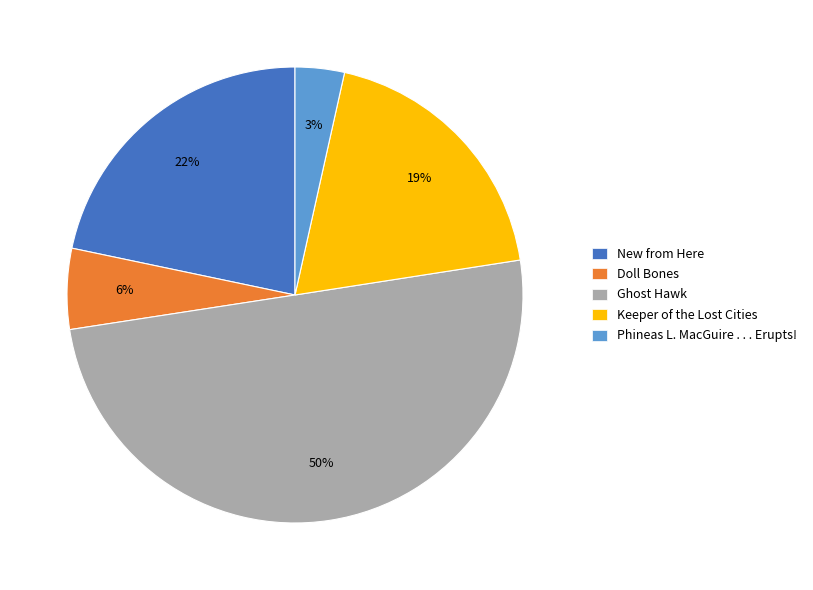

Is the sum of Phineas L. MacGuire . . . Erupts! and New from Here greater than half?

No